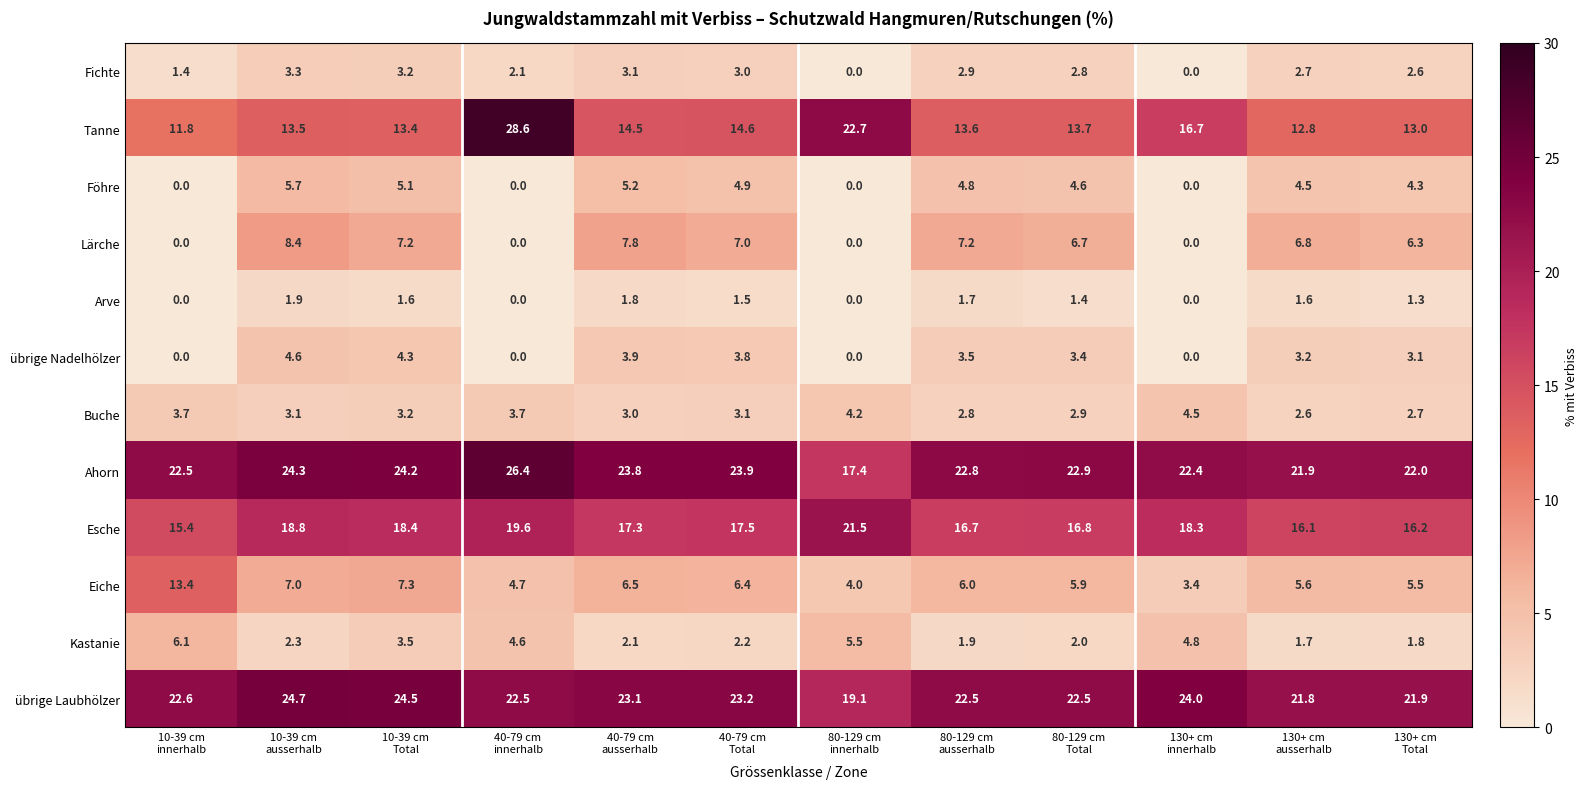

How many series are shown in this chart?

12